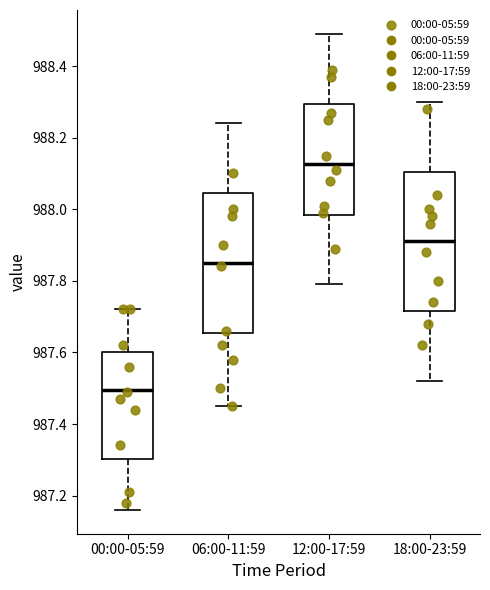

Which box's median line is the lowest?

00:00-05:59